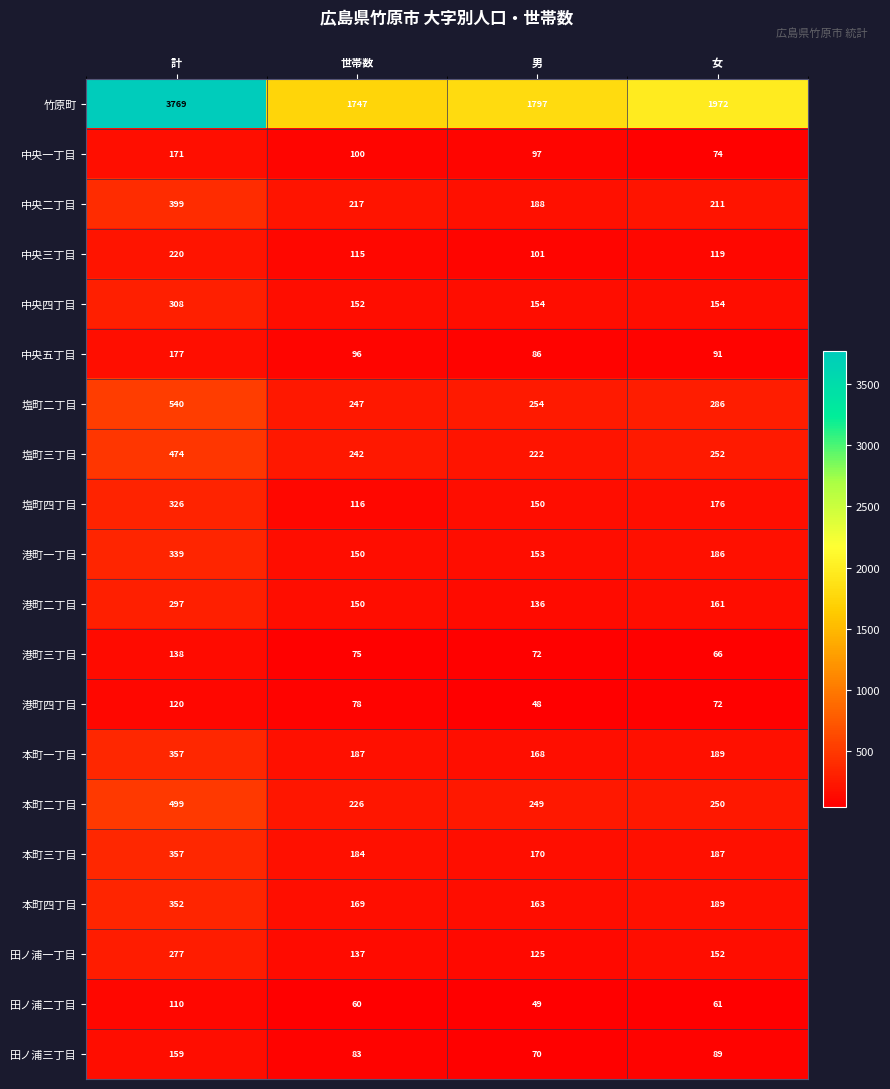

How many distinct data groups are displayed?

20